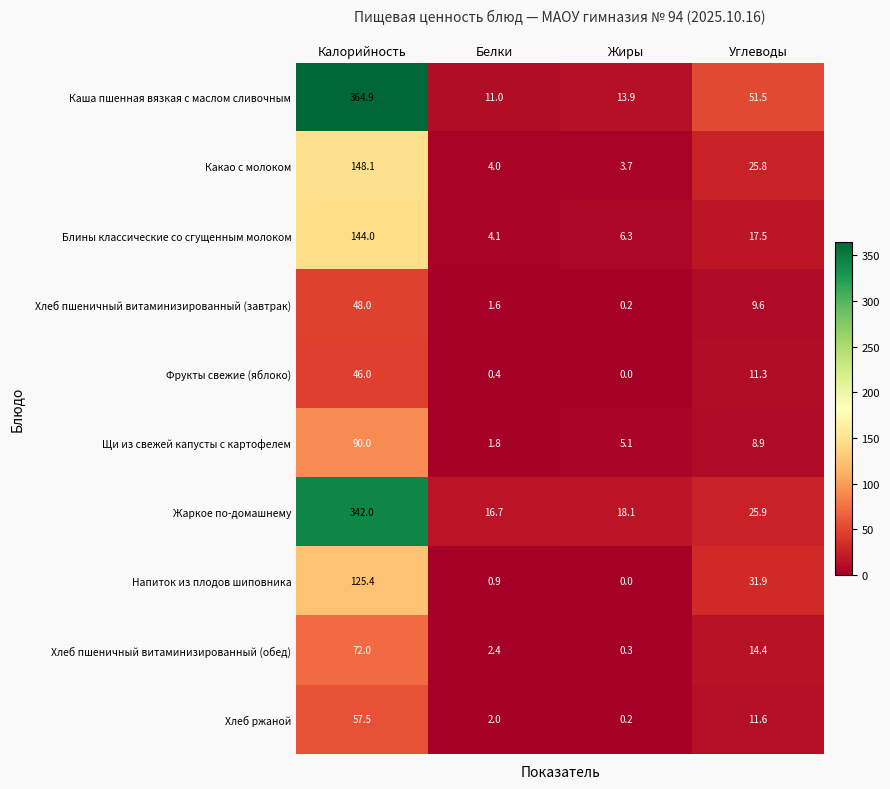

Read the Щи из свежей капусты с картофелем value at Жиры.

5.1